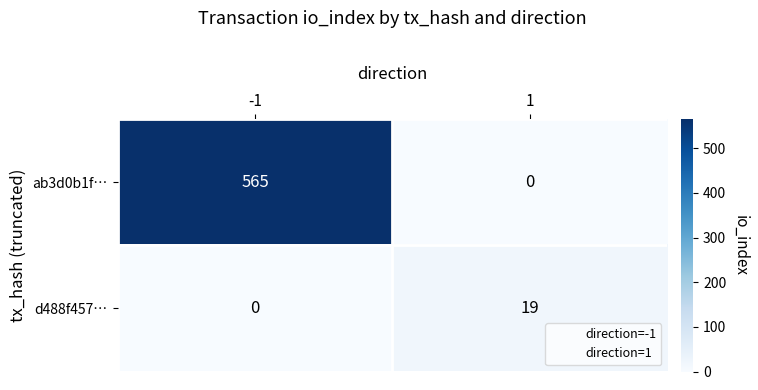

What is the difference between the maximum and minimum values in the d488f457… series?

19